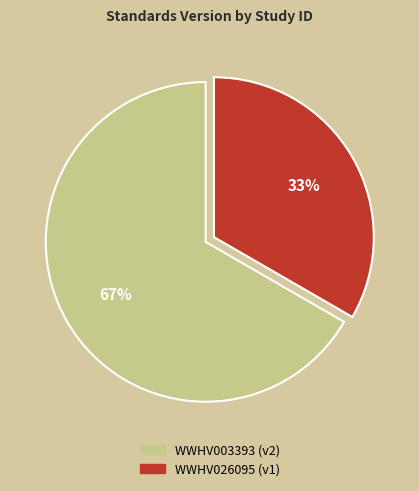

Rank the categories by value from highest to lowest.

WWHV003393, WWHV026095